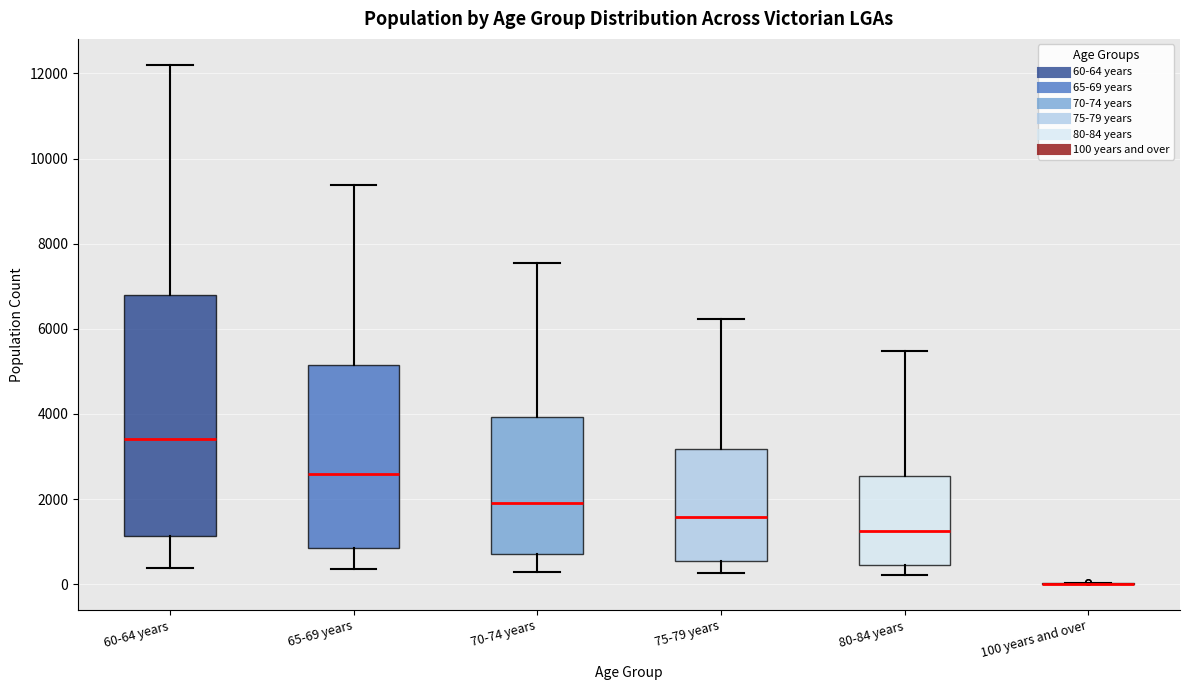

Reading left to right, read every box against the y-axis: the position of its median line, the range the box covers, and the ends of its whiskers. The values are not printed on the chart, so give them approximately, as read against the axis.

60-64 years: median 3400, box 1200 to 6800, whiskers 400 to 12200
65-69 years: median 2600, box 800 to 5200, whiskers 400 to 9400
70-74 years: median 2000, box 800 to 4000, whiskers 200 to 7600
75-79 years: median 1600, box 600 to 3200, whiskers 200 to 6200
80-84 years: median 1200, box 400 to 2600, whiskers 200 to 5400
100 years and over: box collapsed to a line at 0, whiskers 0 to 0